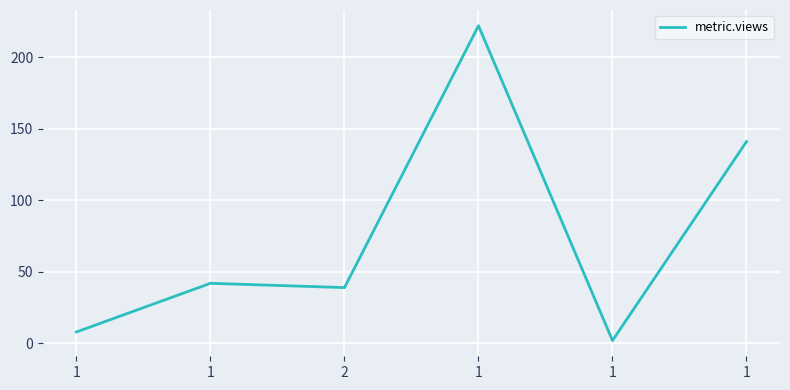

What is the ratio of the value at 1 to the value at 1?

0.6